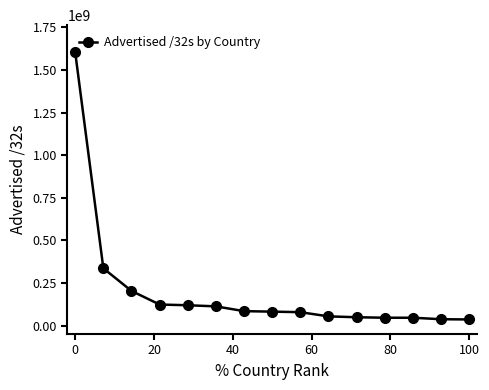

What is the value of the 12th point from the left?

45651424